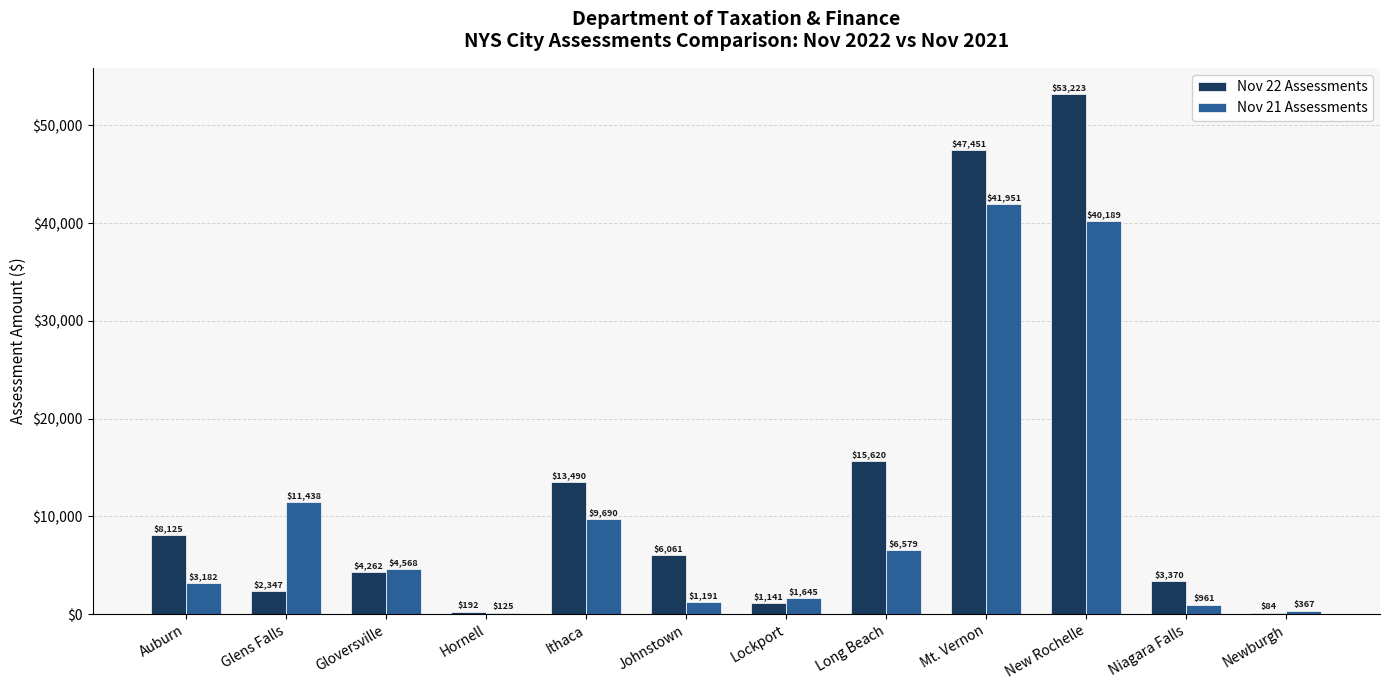

What is the average value of the Nov 22 Assessments series?

12947.1